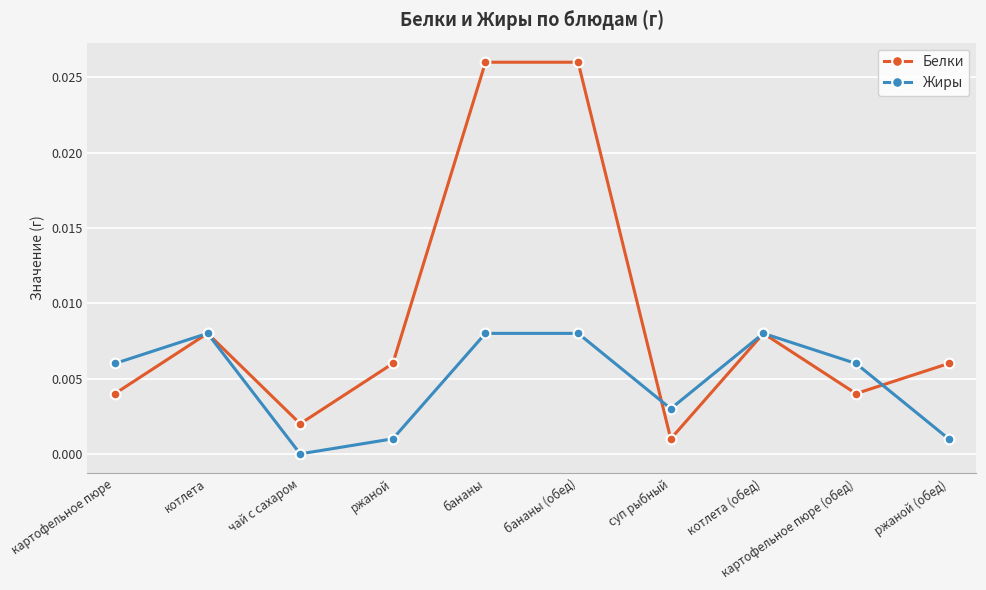

Which series has the largest range (max minus min)?

Белки